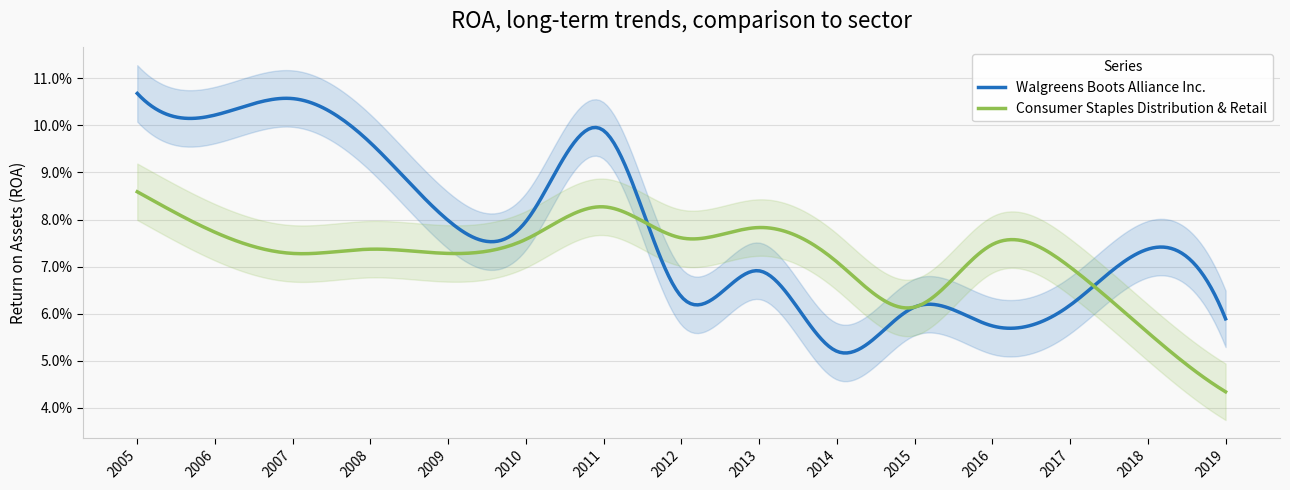

In Consumer Staples Distribution & Retail, how many points are higher than both neighbors (excluding endpoints)?

4